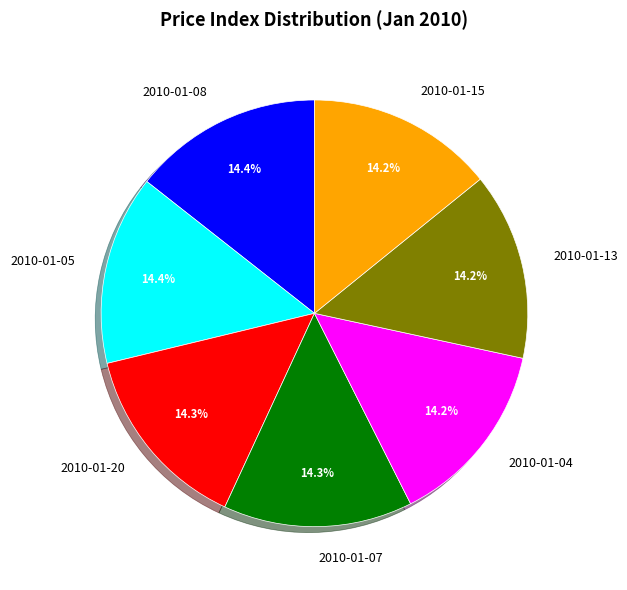

Count the number of slices in the pie.

7